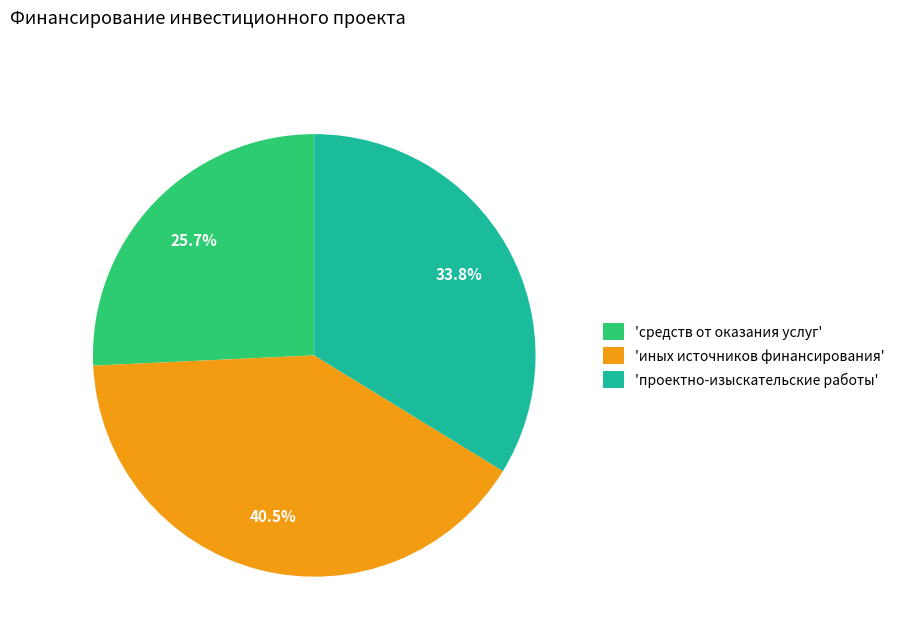

Is there a majority slice in this chart?

No